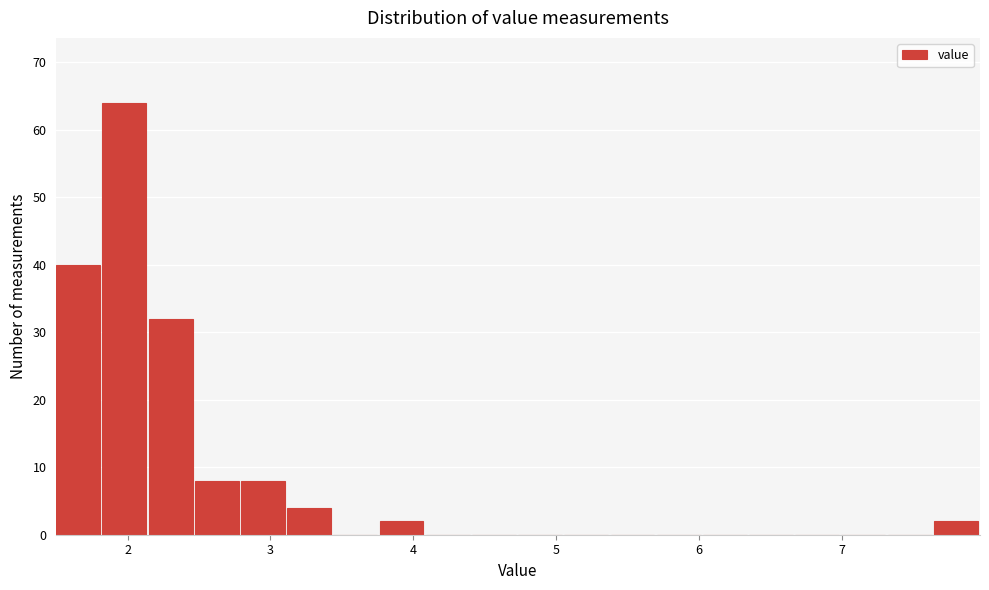

Read against the x-axis, roughly where is the centre of the tallest bar?

2.0